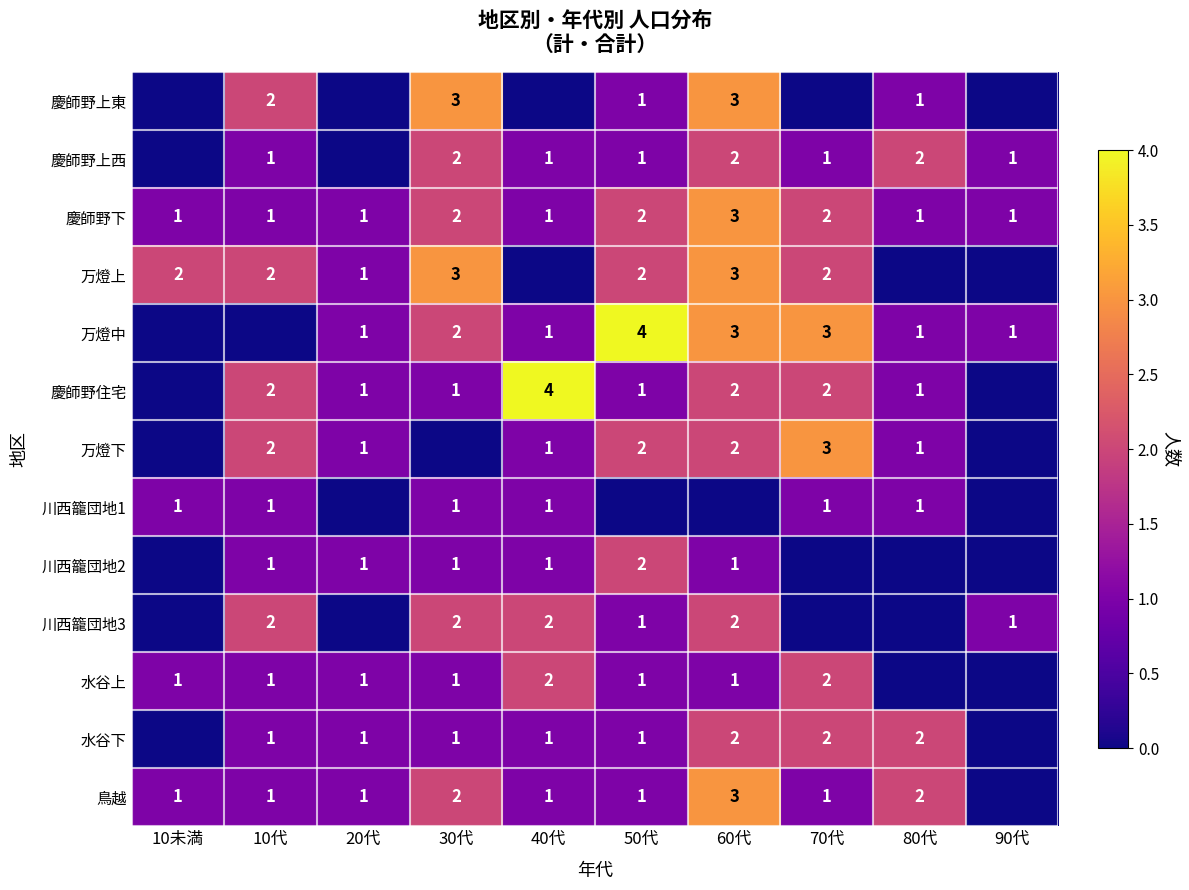

Is the value of 慶師野下 at 80代 greater than the value of 慶師野住宅 at 40代?

No